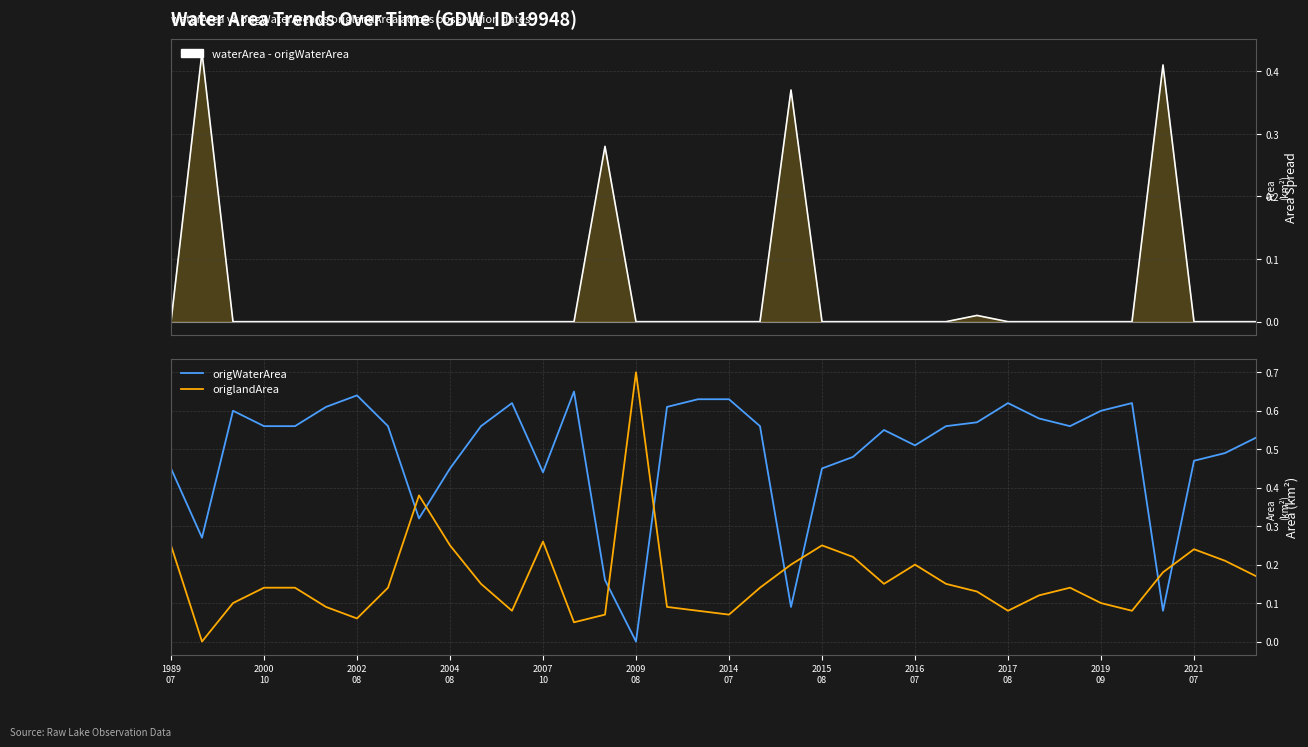

Reading left to right, what are all the values shown in this chart?

waterArea - origWaterArea: 0.0	0.4	0.0	0.0	0.0	0.0	0.0	0.0	0.0	0.0	0.0	0.0	0.0	0.0	0.3	0.0	0.0	0.0	0.0	0.0	0.4	0.0	0.0	0.0	0.0	0.0	0.0	0.0	0.0	0.0	0.0	0.0	0.4	0.0	0.0	0.0
origWaterArea: 0.5	0.3	0.6	0.6	0.6	0.6	0.6	0.6	0.3	0.5	0.6	0.6	0.4	0.7	0.2	0.0	0.6	0.6	0.6	0.6	0.1	0.5	0.5	0.6	0.5	0.6	0.6	0.6	0.6	0.6	0.6	0.6	0.1	0.5	0.5	0.5
origlandArea: 0.2	0.0	0.1	0.1	0.1	0.1	0.1	0.1	0.4	0.2	0.1	0.1	0.3	0.1	0.1	0.7	0.1	0.1	0.1	0.1	0.2	0.2	0.2	0.1	0.2	0.1	0.1	0.1	0.1	0.1	0.1	0.1	0.2	0.2	0.2	0.2